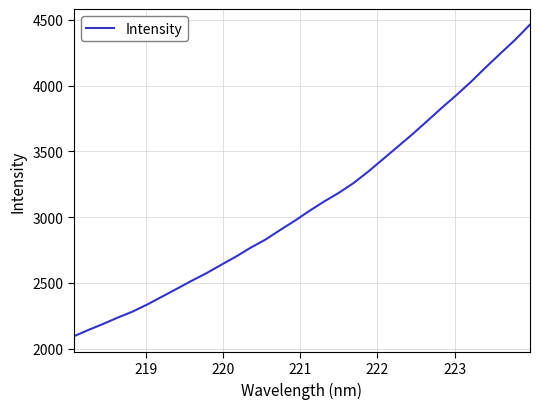

What is the smallest value displayed?

2093.9